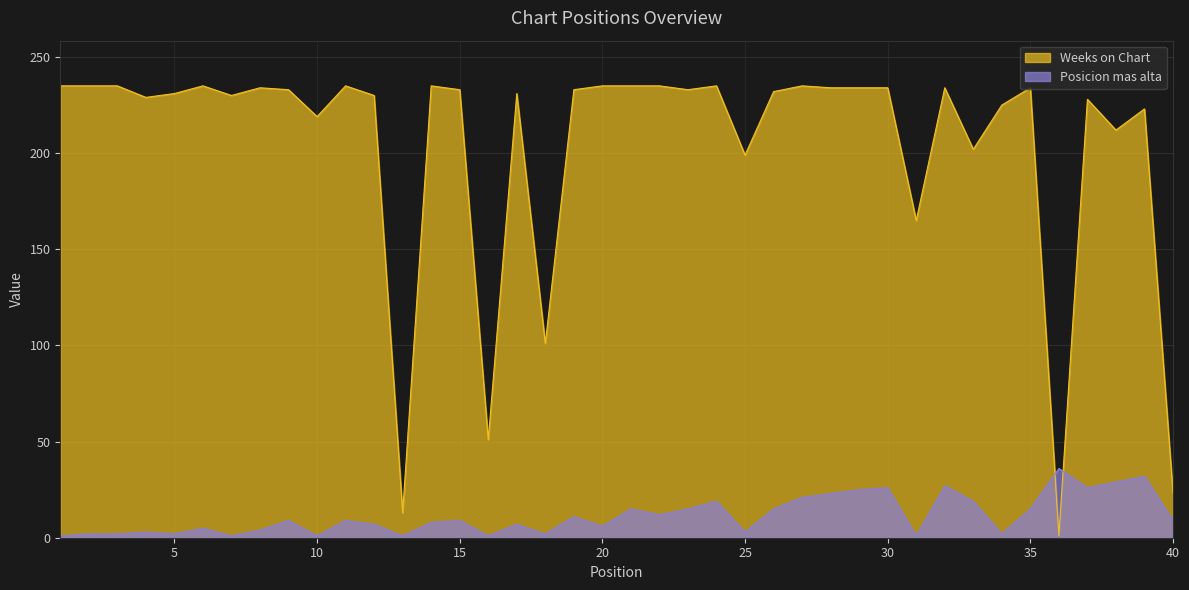

What is the sum of all Weeks on Chart values?

8166